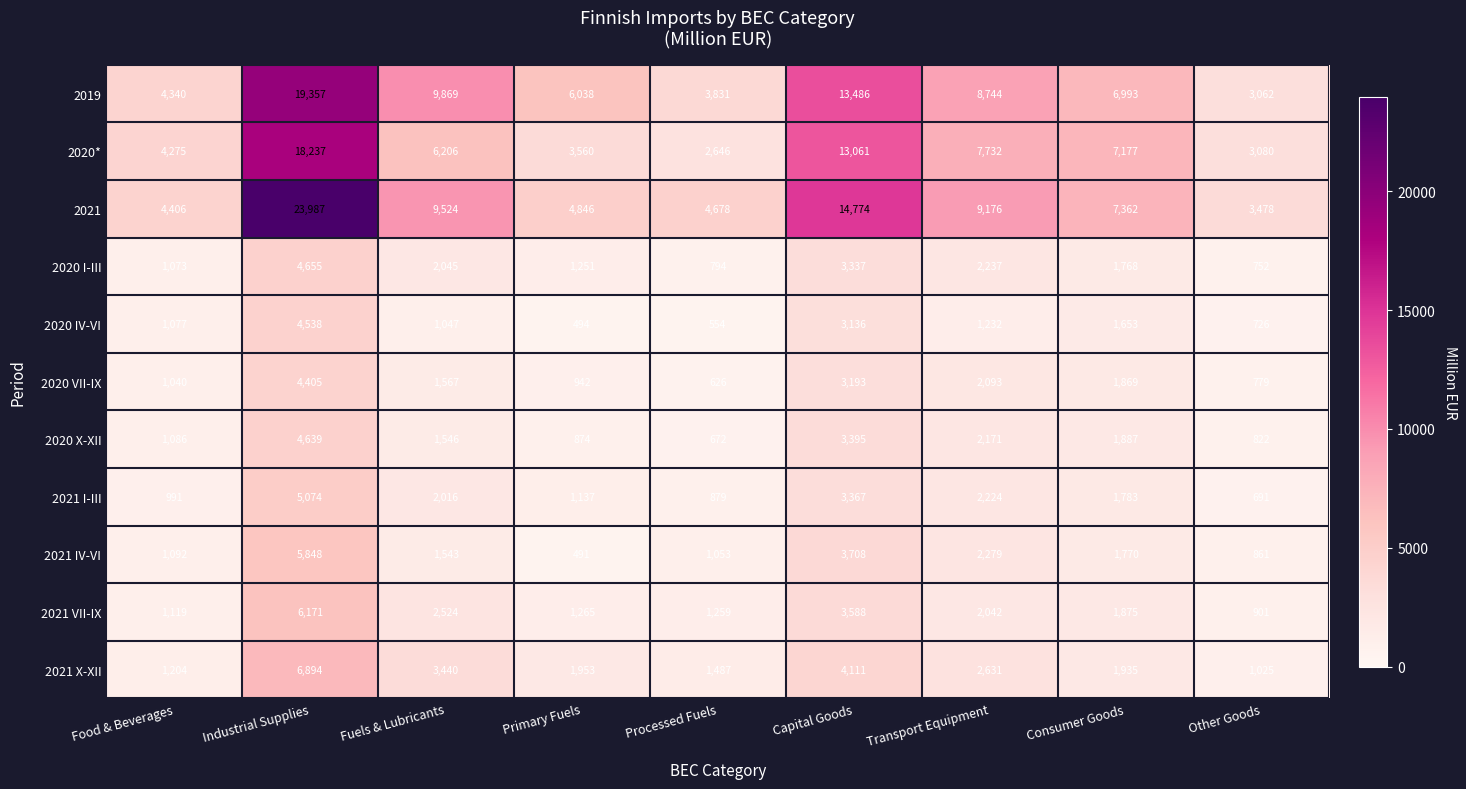

True or false: 2019 has a value of 6993 at Consumer Goods.

True